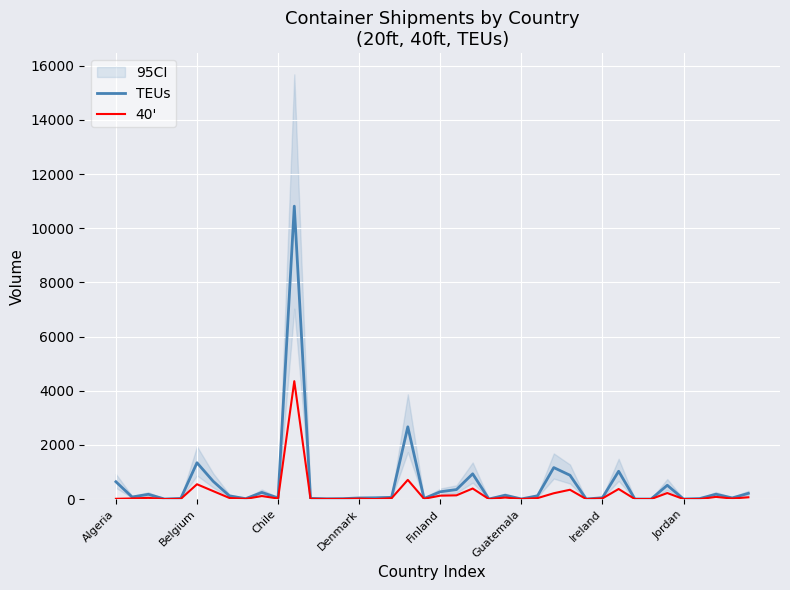

List the series in order of their overall mean, lowest first.

40', TEUs